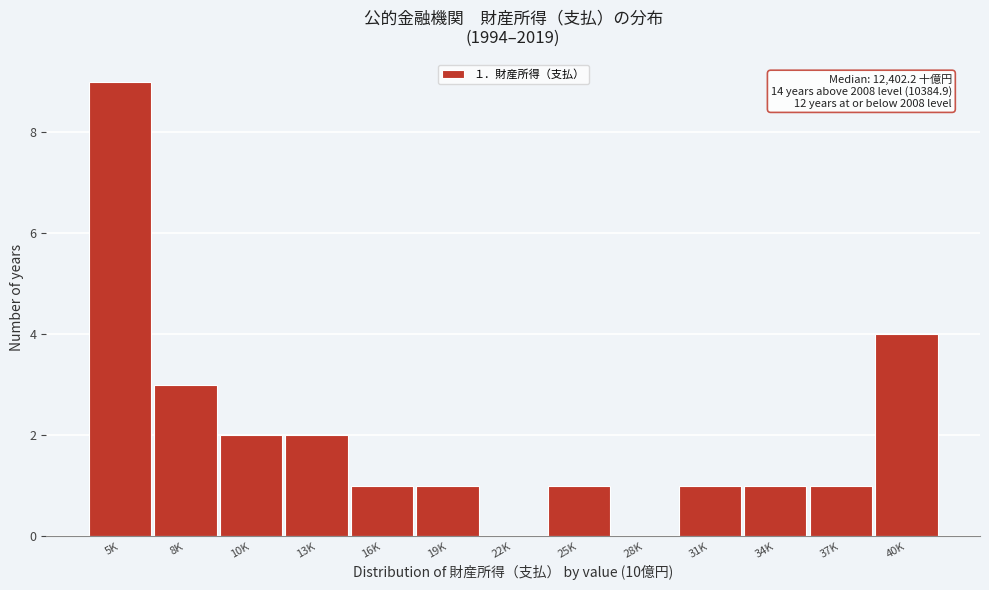

Reading left to right, list all the values displayed in this chart.

5K=9	8K=3	10K=2	13K=2	16K=1	19K=1	22K=0	25K=1	28K=0	31K=1	34K=1	37K=1	40K=4